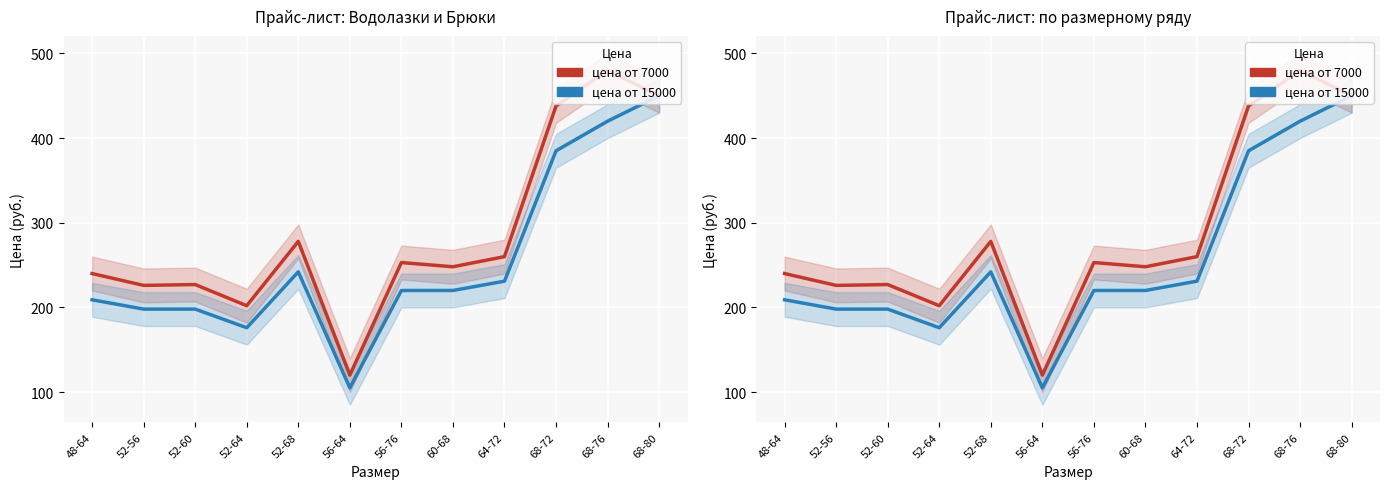

Is the value of цена от 7000 at 52-64 greater than the value of цена от 15000 at 52-68?

No